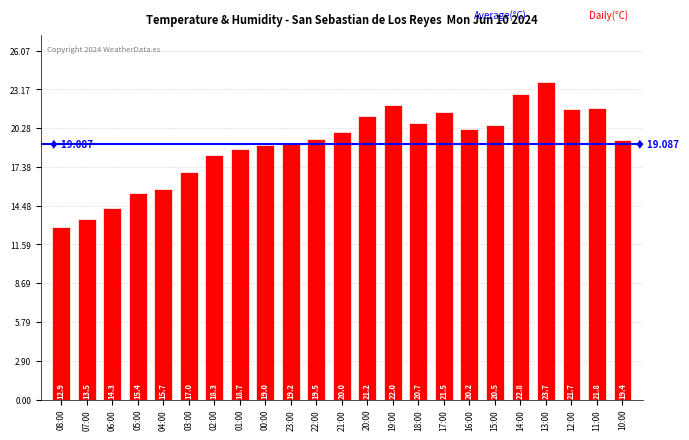

What is the smallest value displayed?

12.9